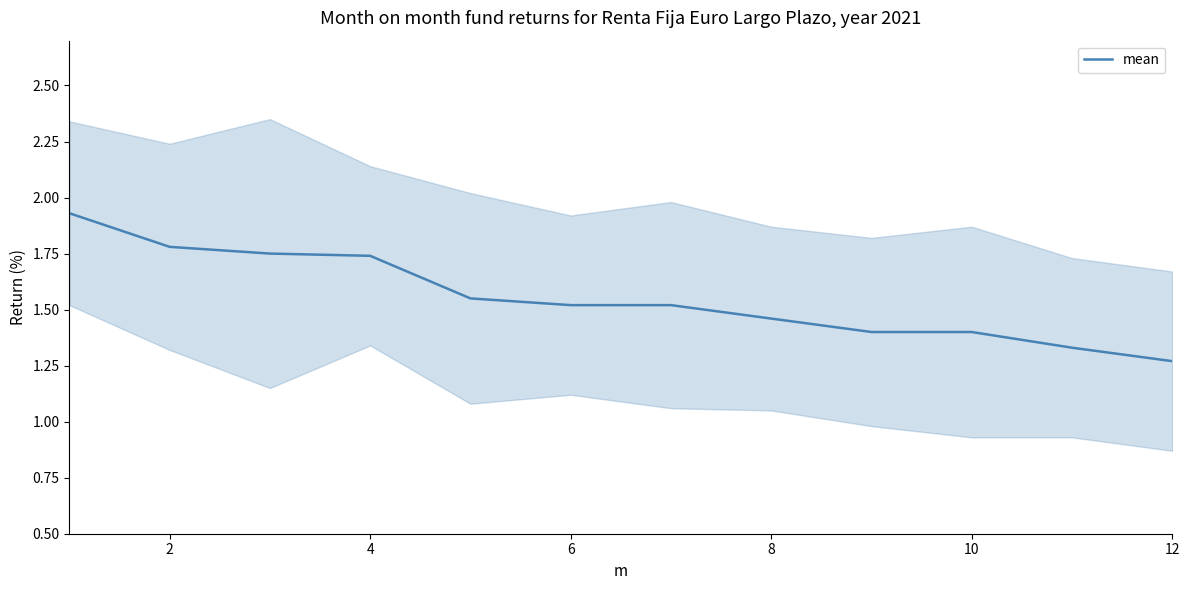

What is the greatest value displayed?

1.9